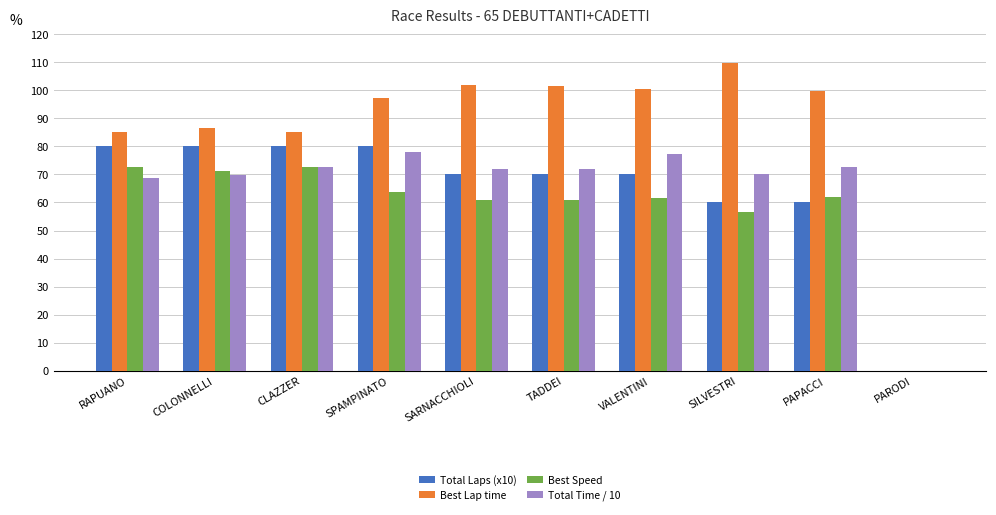

Is the value of Total Time / 10 at TADDEI greater than the value of Total Laps (x10) at COLONNELLI?

No